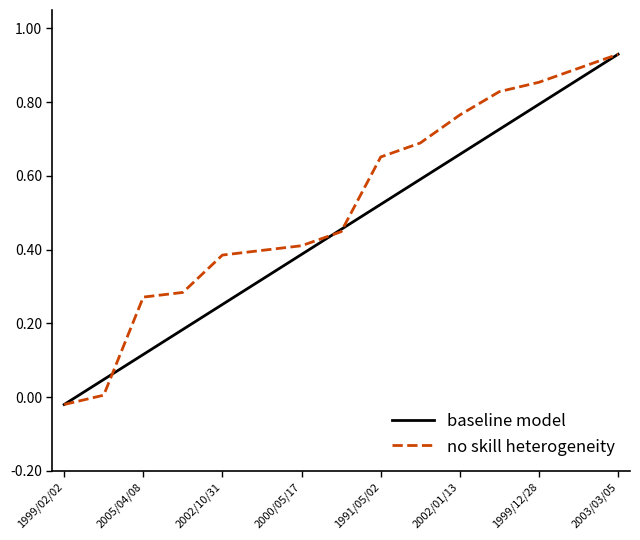

Which series has the largest total across all categories?

no skill heterogeneity